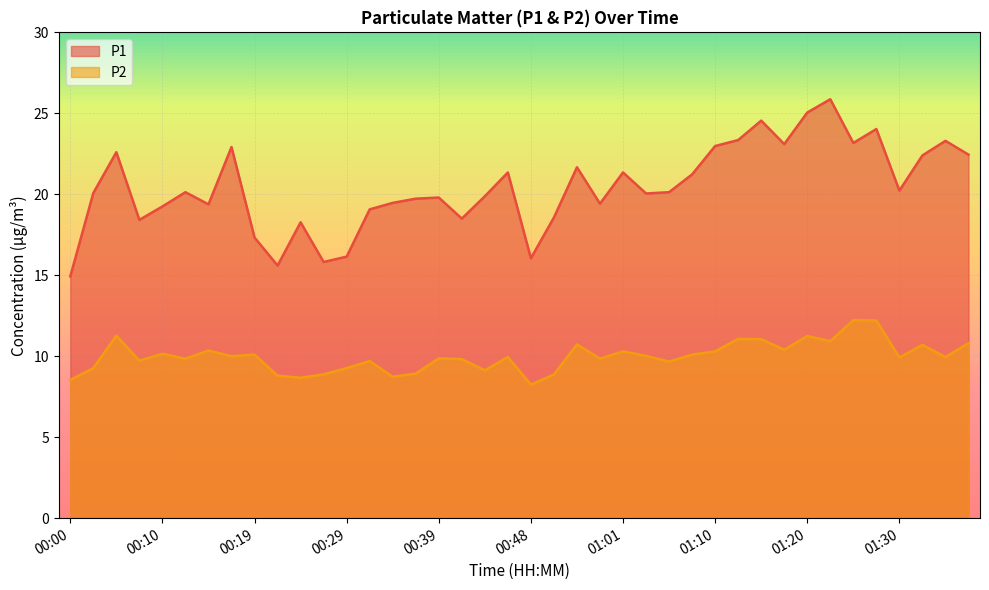

True or false: P2 and P1 cross at least once.

False